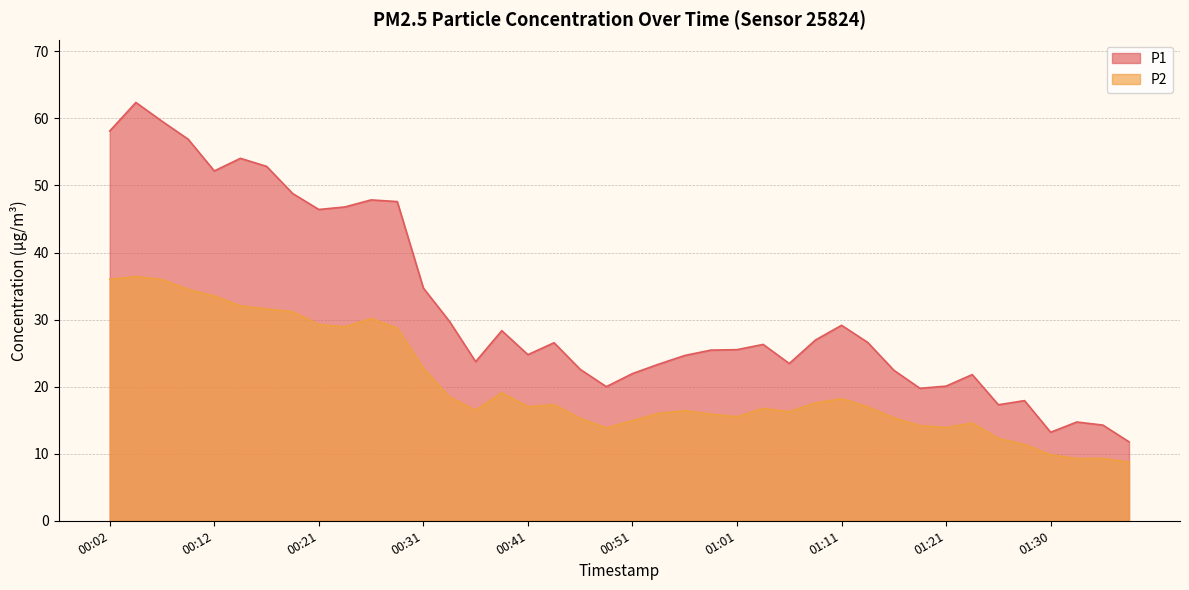

Reading left to right, transcribe all the data shown in this chart.

P1: 00:02=58.1	00:04=62.4	00:07=59.6	00:09=56.9	00:12=52.2	00:14=54.0	00:17=52.9	00:19=48.8	00:21=46.4	00:24=46.8	00:26=47.9	00:29=47.6	00:31=34.7	00:34=29.7	00:36=23.7	00:39=28.4	00:41=24.8	00:44=26.6	00:46=22.6	00:49=20.0	00:51=21.9	00:53=23.4	00:56=24.6	00:58=25.4	01:01=25.5	01:03=26.3	01:06=23.4	01:08=26.9	01:11=29.1	01:13=26.6	01:16=22.4	01:18=19.8	01:21=20.1	01:23=21.8	01:25=17.3	01:28=17.9	01:30=13.2	01:33=14.7	01:35=14.3	01:38=11.8
P2: 00:02=36.0	00:04=36.4	00:07=36.0	00:09=34.5	00:12=33.5	00:14=32.0	00:17=31.6	00:19=31.2	00:21=29.3	00:24=28.9	00:26=30.2	00:29=28.8	00:31=22.8	00:34=18.4	00:36=16.5	00:39=19.1	00:41=17.0	00:44=17.3	00:46=15.3	00:49=13.8	00:51=14.9	00:53=16.0	00:56=16.4	00:58=15.9	01:01=15.5	01:03=16.8	01:06=16.3	01:08=17.6	01:11=18.2	01:13=17.0	01:16=15.3	01:18=14.2	01:21=13.9	01:23=14.6	01:25=12.3	01:28=11.4	01:30=9.8	01:33=9.3	01:35=9.3	01:38=8.8